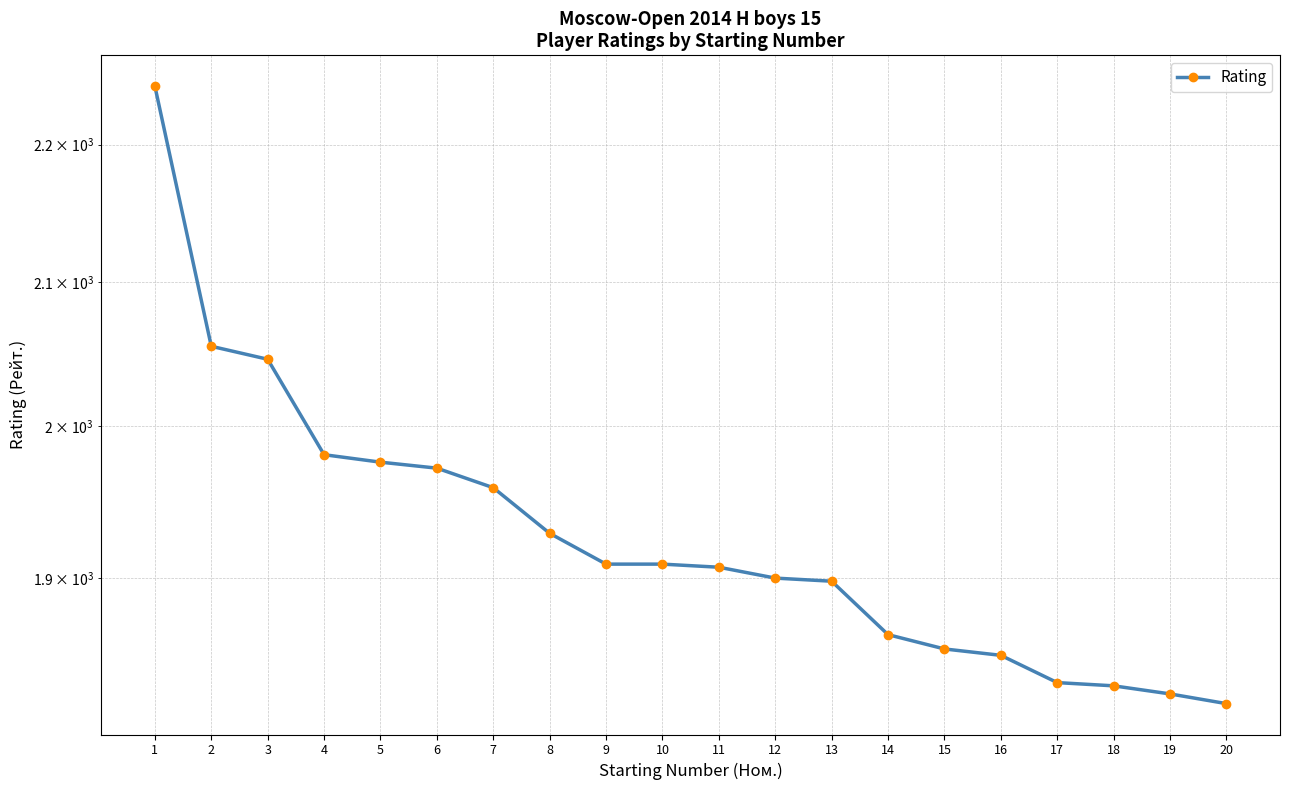

What is the change in value from 9 to 20?

-88